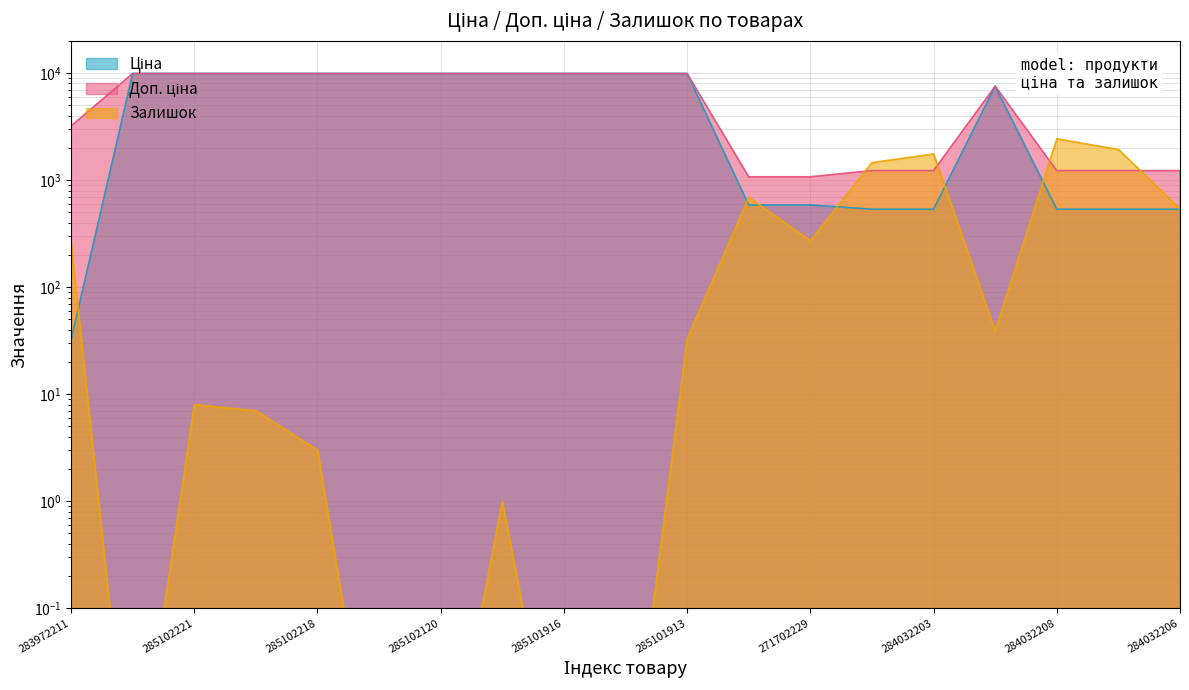

Which label corresponds to the largest value in the chart?

285101569